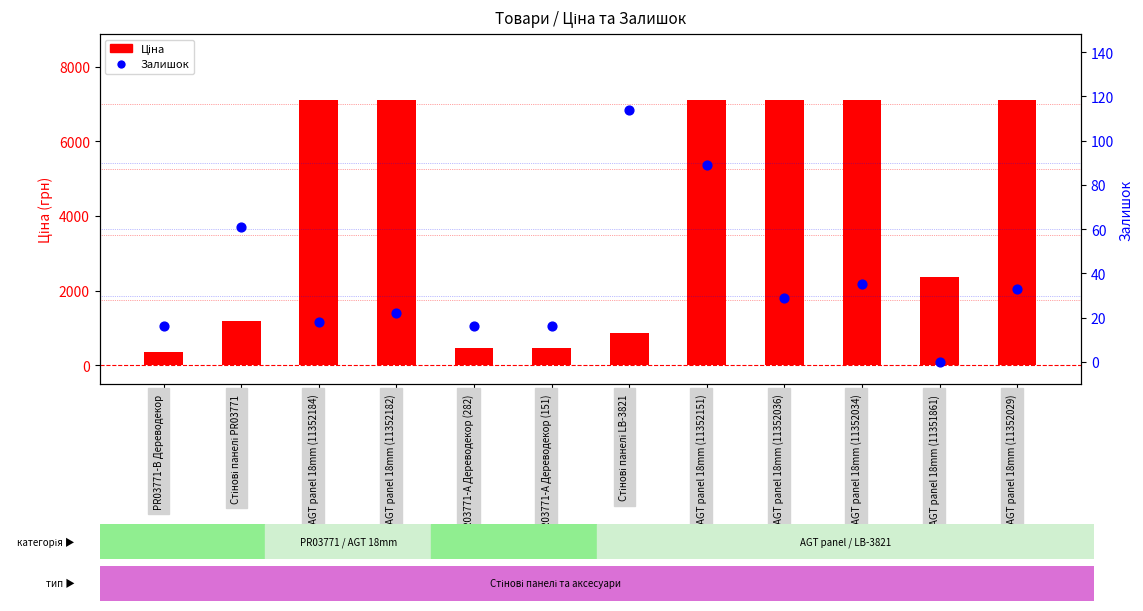

What is the total value across all series at AGT panel 18mm (11352151)?

7187.8